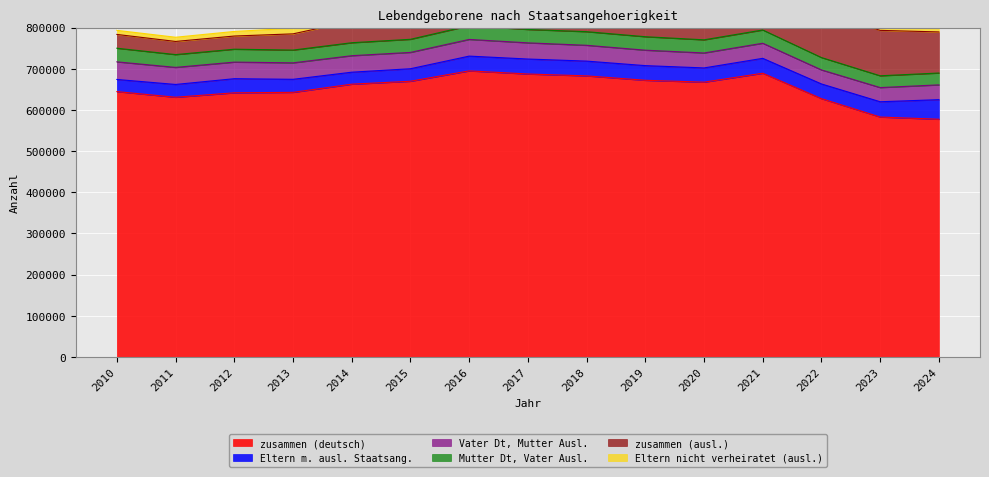

What is the value of the Eltern nicht verheiratet (ausl.) point at the 10th from the left?

37606